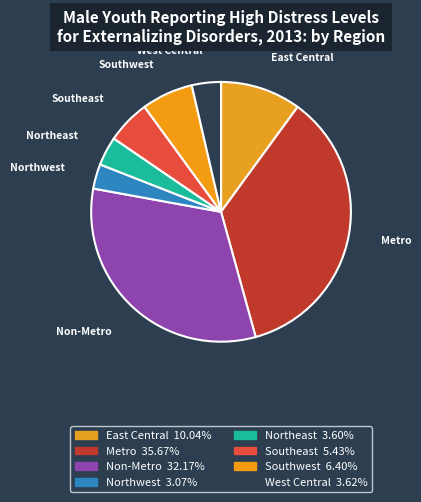

What percentage is the Metro slice, to the nearest percent?

36%